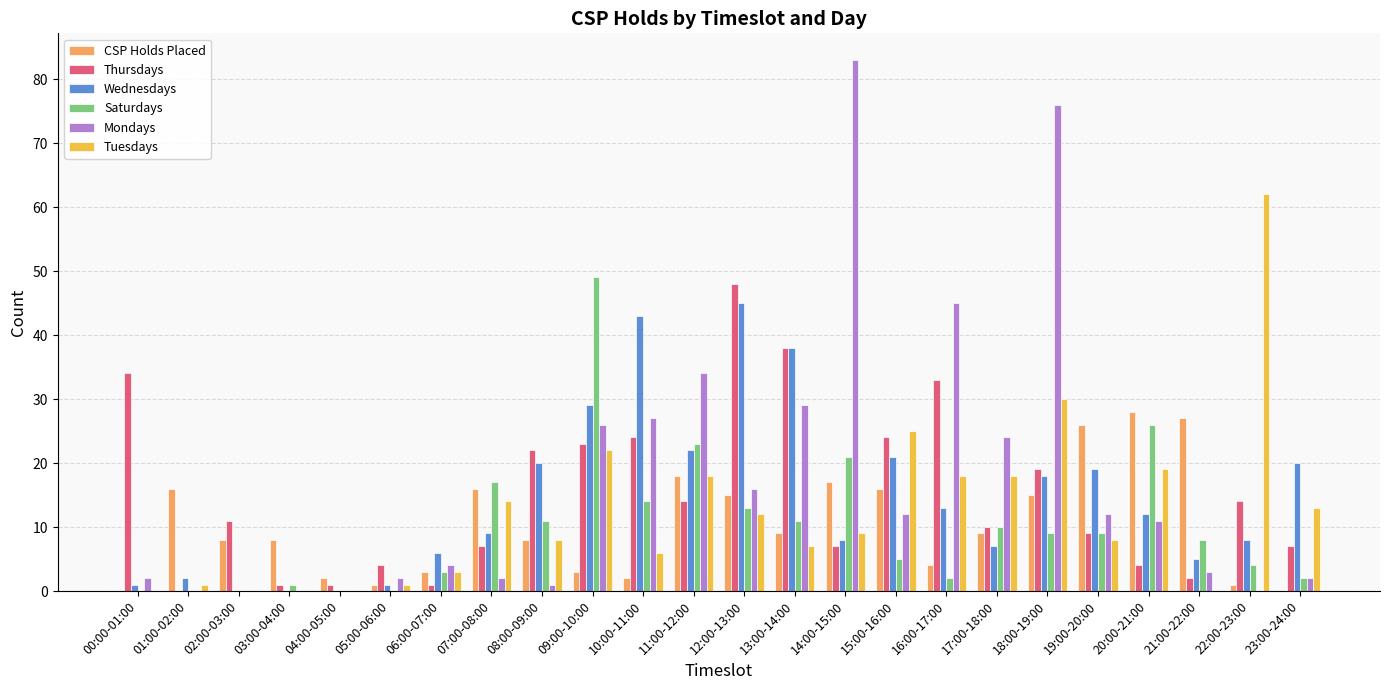

At which category is the sum across all series the highest?

18:00-19:00